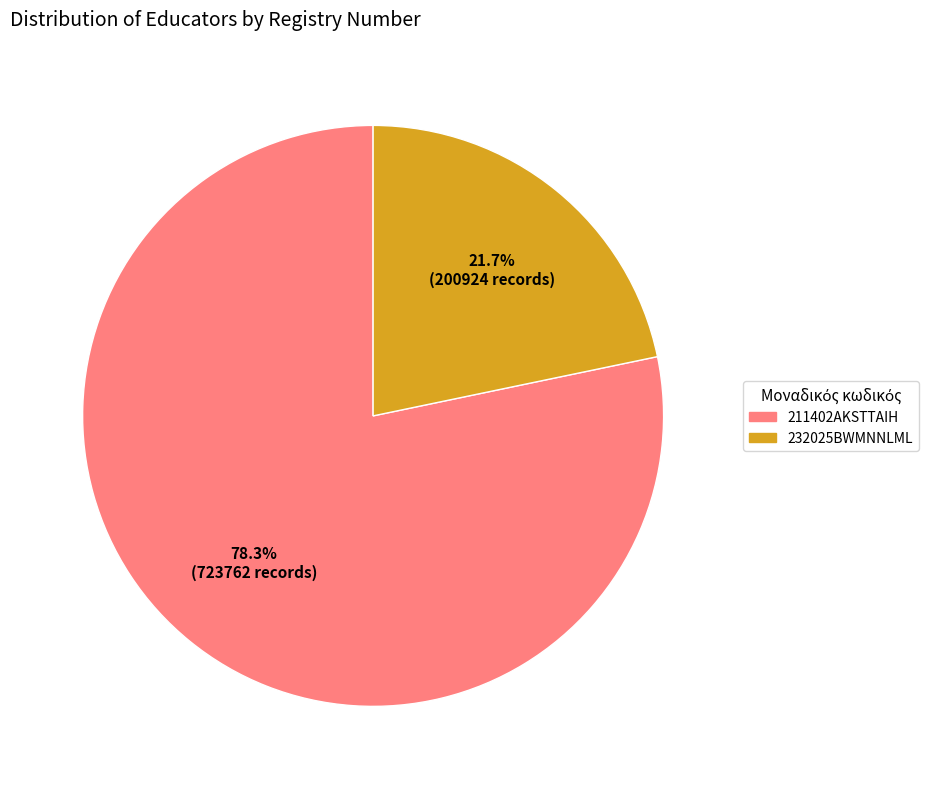

How many segments does this pie chart have?

2